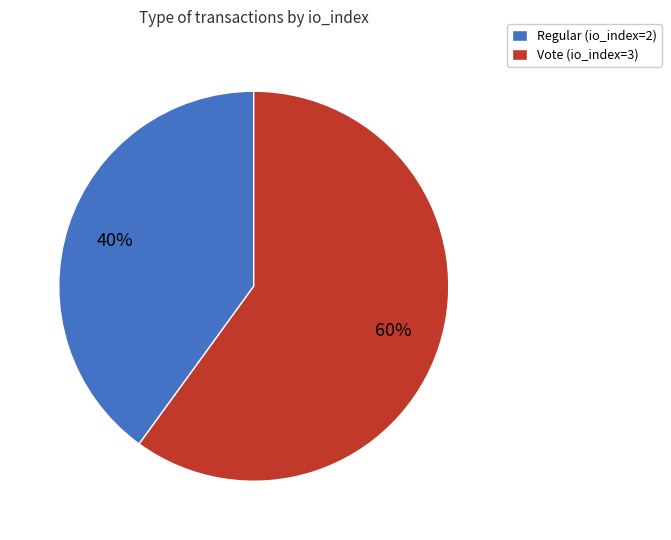

Which category accounts for the majority?

Vote (io_index=3)